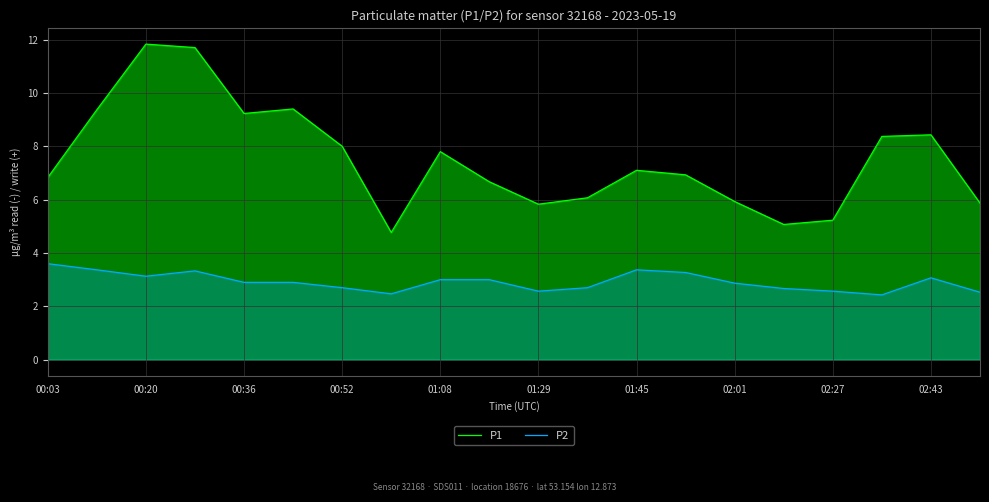

How many distinct data groups are displayed?

2